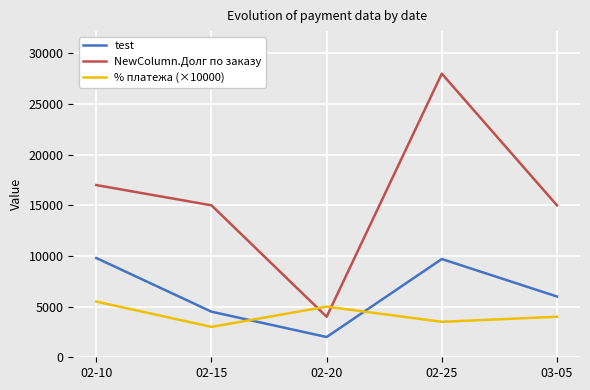

List the series in order of their overall mean, lowest first.

% платежа (×10000), test, NewColumn.Долг по заказу